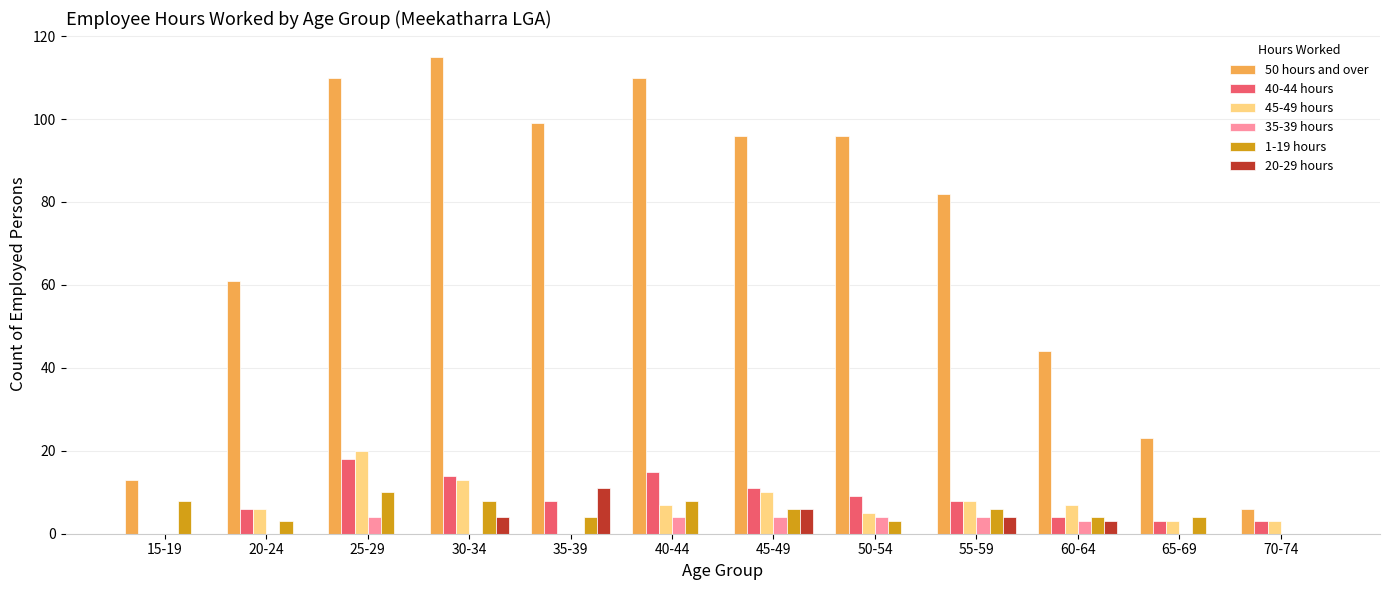

At which label is 45-49 hours closest to 10?

45-49